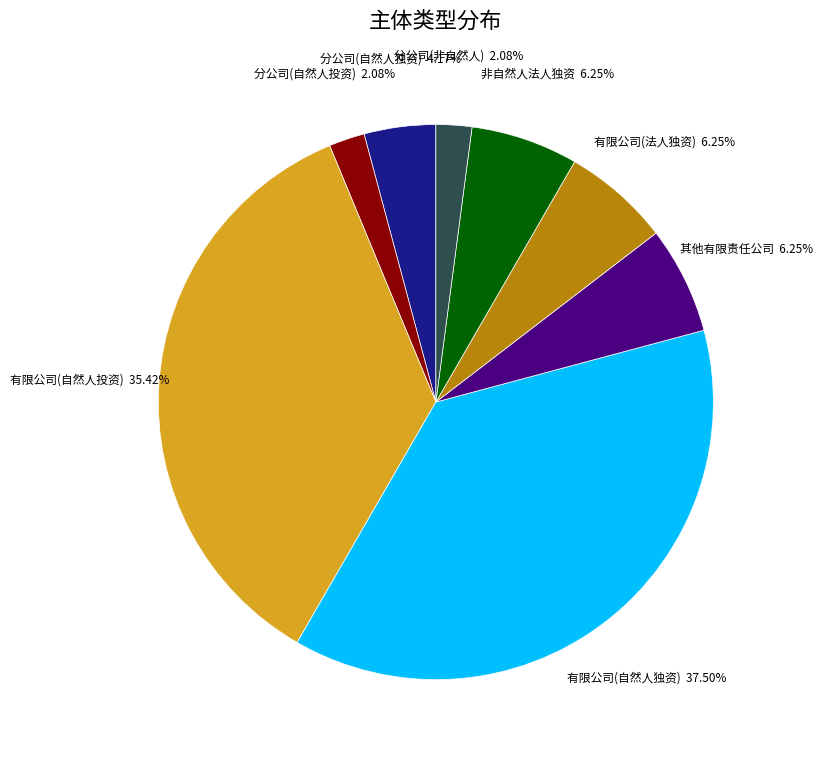

Does any single category account for the majority?

No